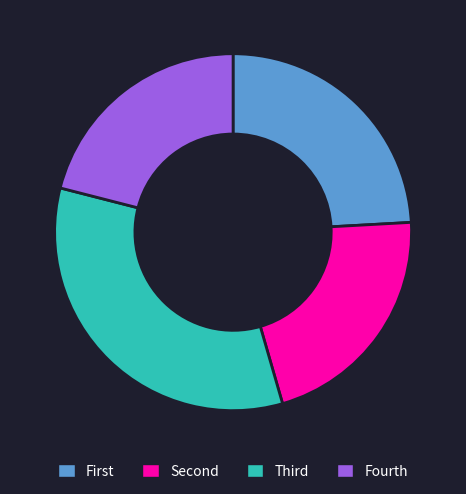

How many segments does this pie chart have?

4